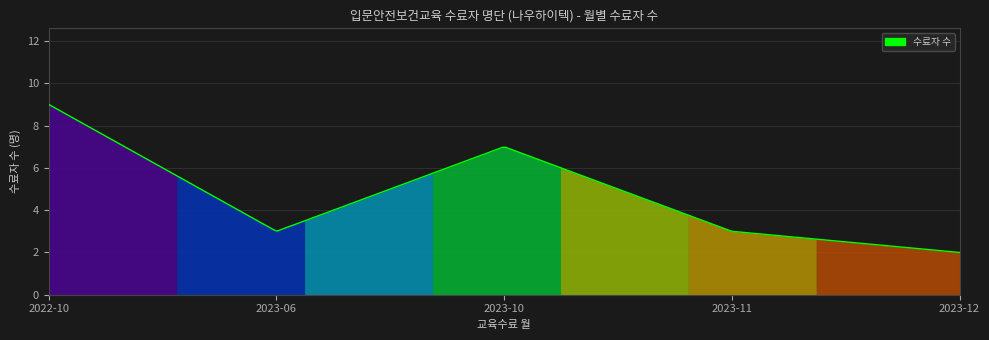

What is the difference between the maximum and minimum values?

7.0